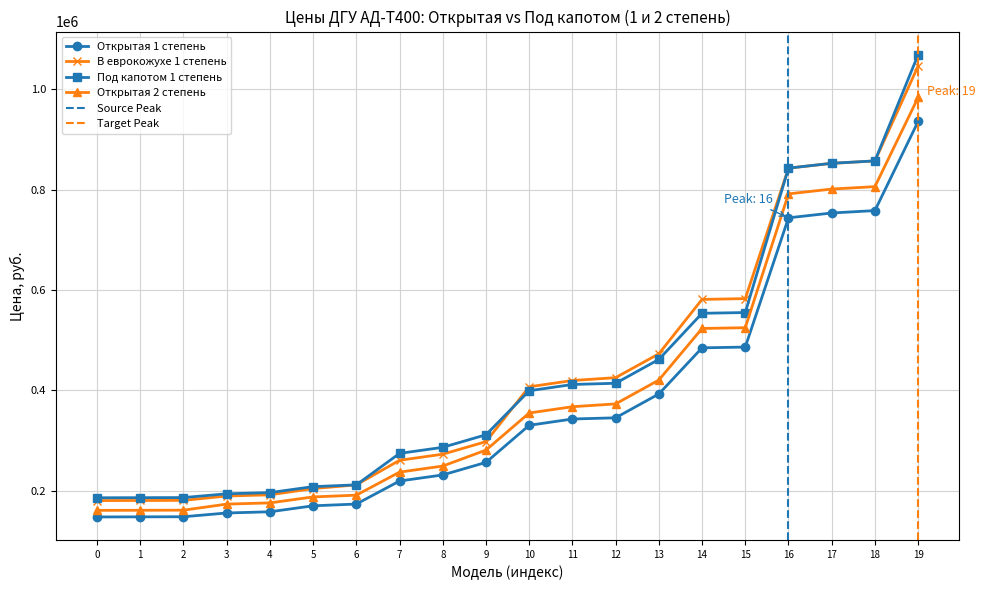

True or false: Открытая 1 степень has more than 2 points higher than both neighbors.

False